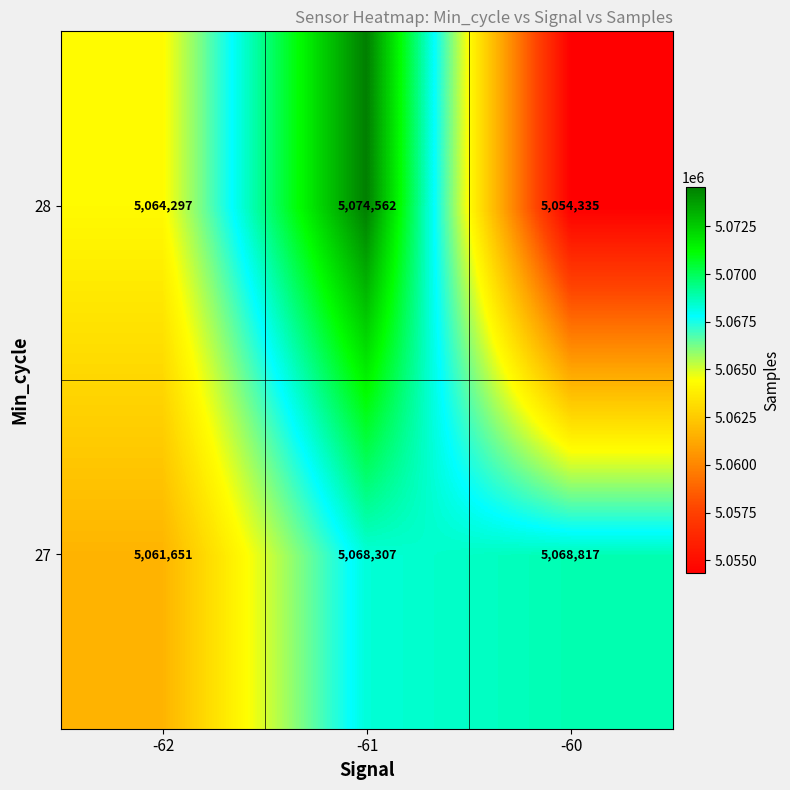

At which category does the chart reach its peak across all series?

-61